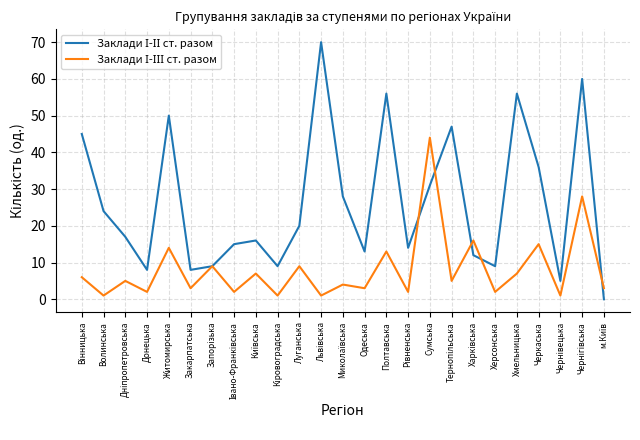

What is the total value across all series at Донецька?

10